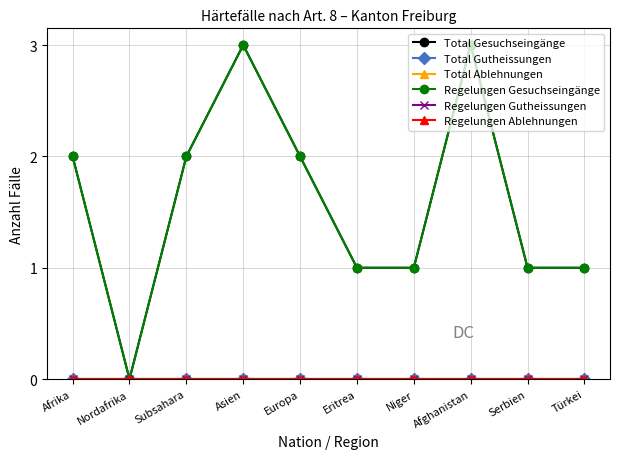

Does the chart have visible grid lines?

Yes